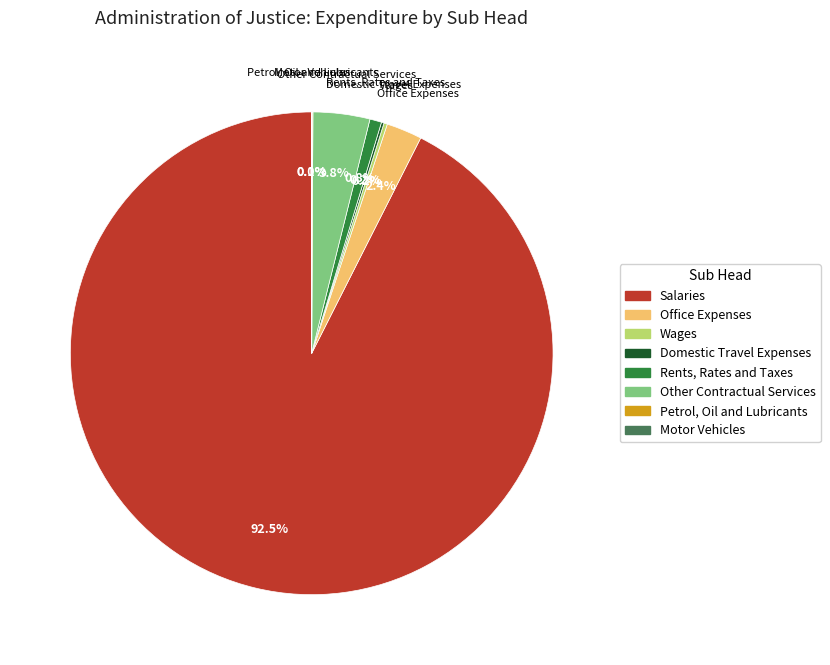

Which slice represents more than half of the pie?

Salaries